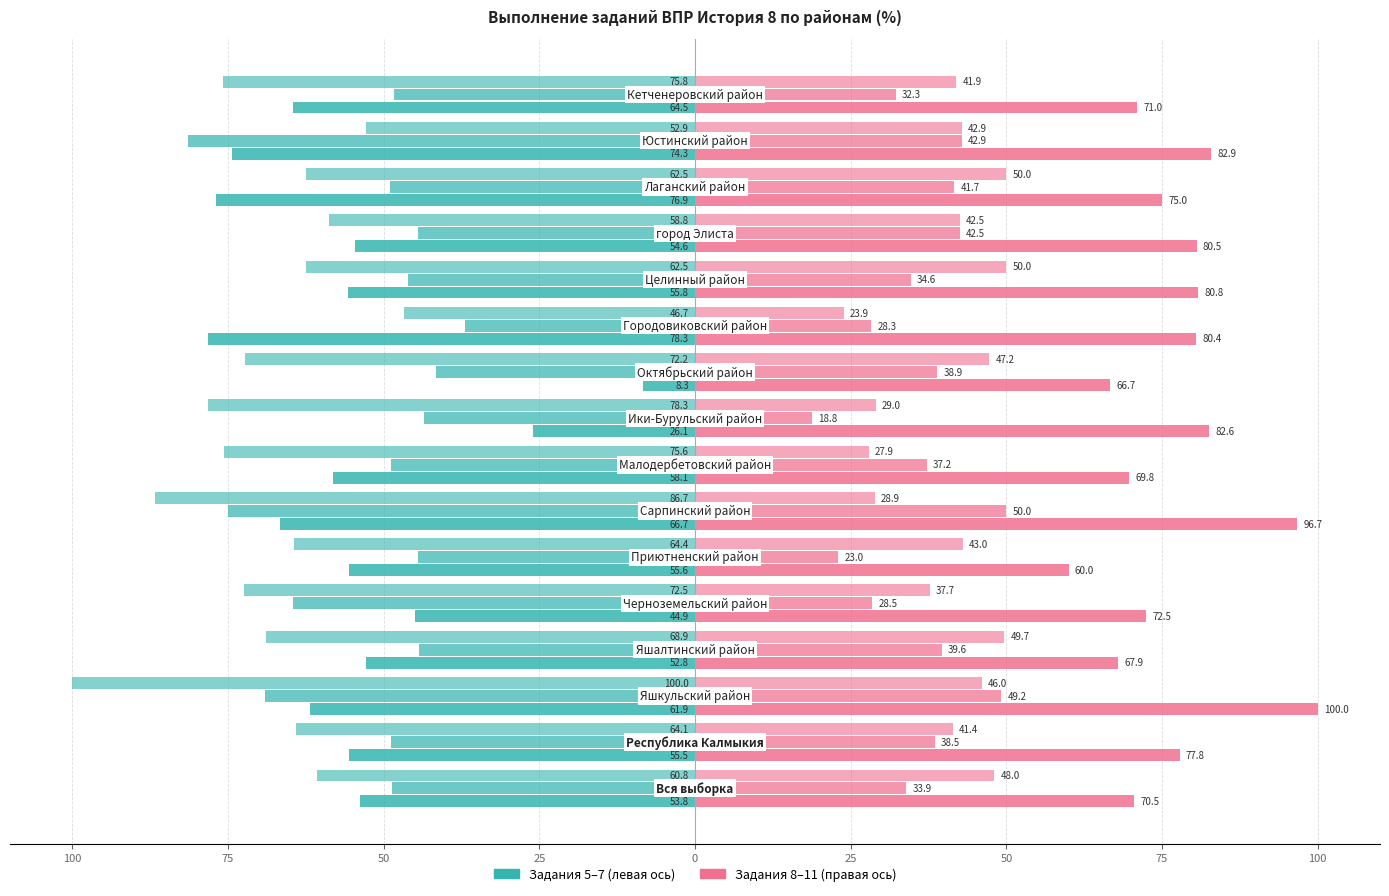

Is it true that Задание 8 equals 69.8 at 75?

True